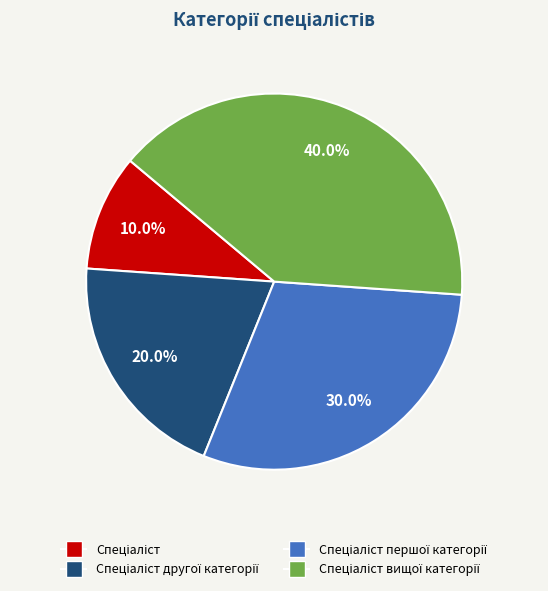

Is there any slice that represents more than half of the pie?

No